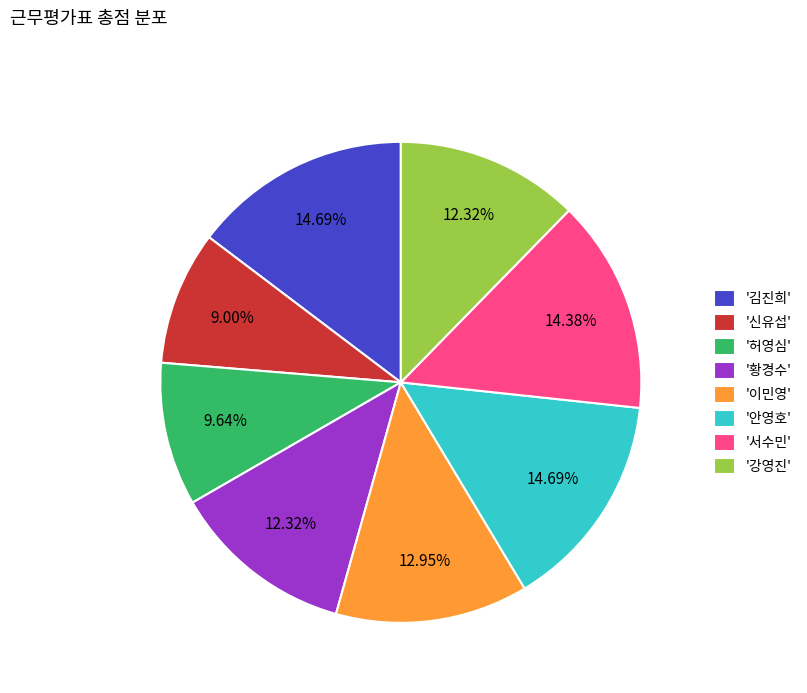

Which category has the smallest portion of the pie?

'신유섭'